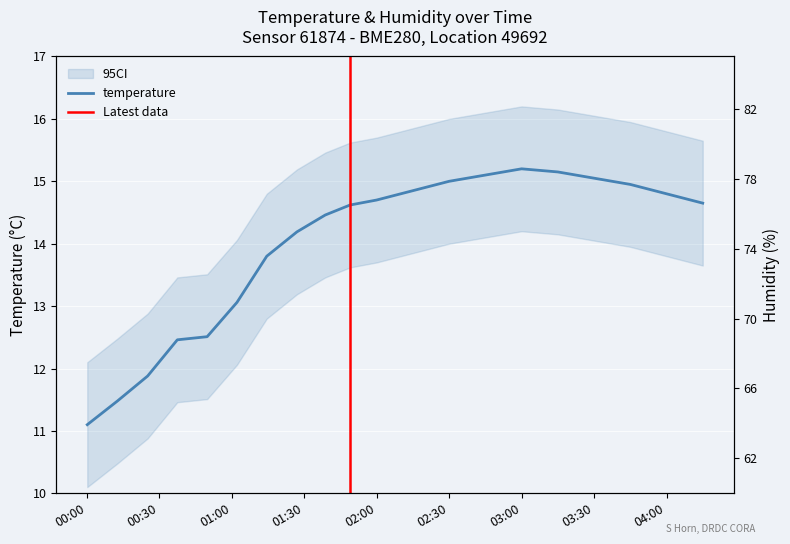

What is the minimum value for temperature?

11.1